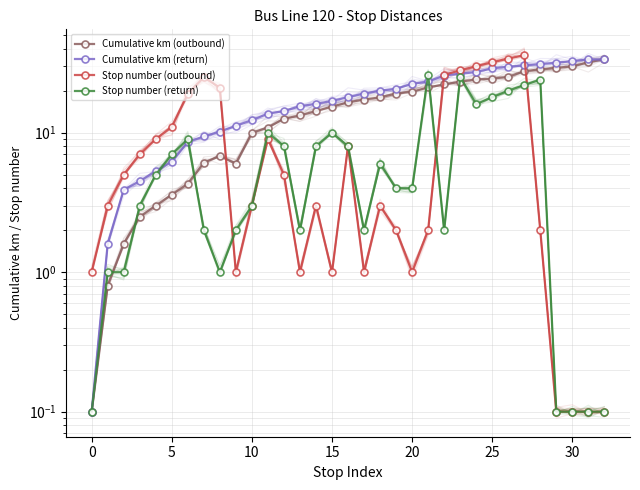

Rank the series by their average value, from lowest to highest.

Stop number (return), Stop number (outbound), Cumulative km (outbound), Cumulative km (return)